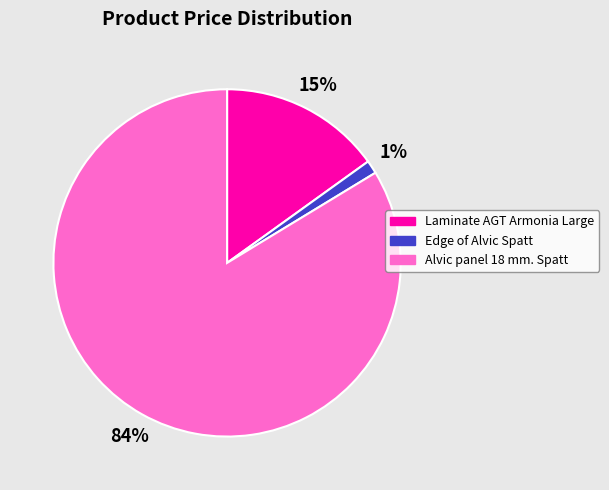

To the nearest percent, what percentage of the pie is Laminate AGT Armonia Large?

15%